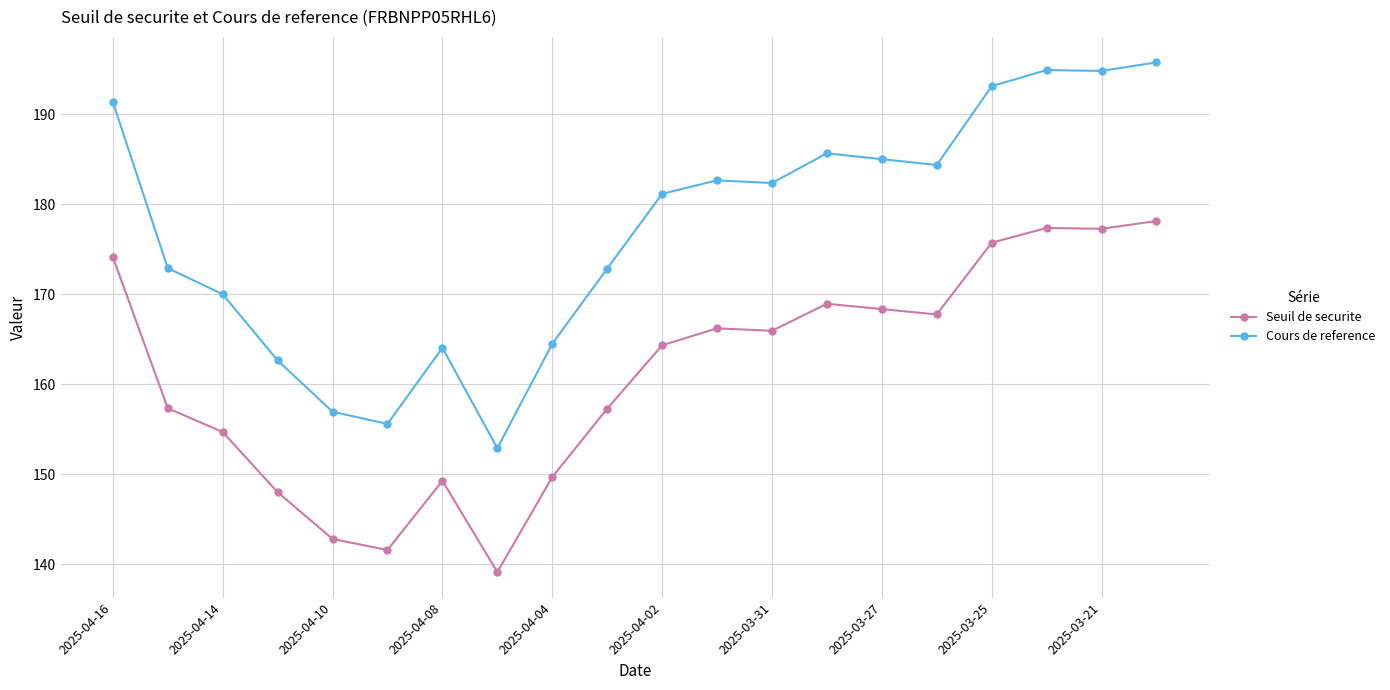

Count the number of data series in this chart.

2